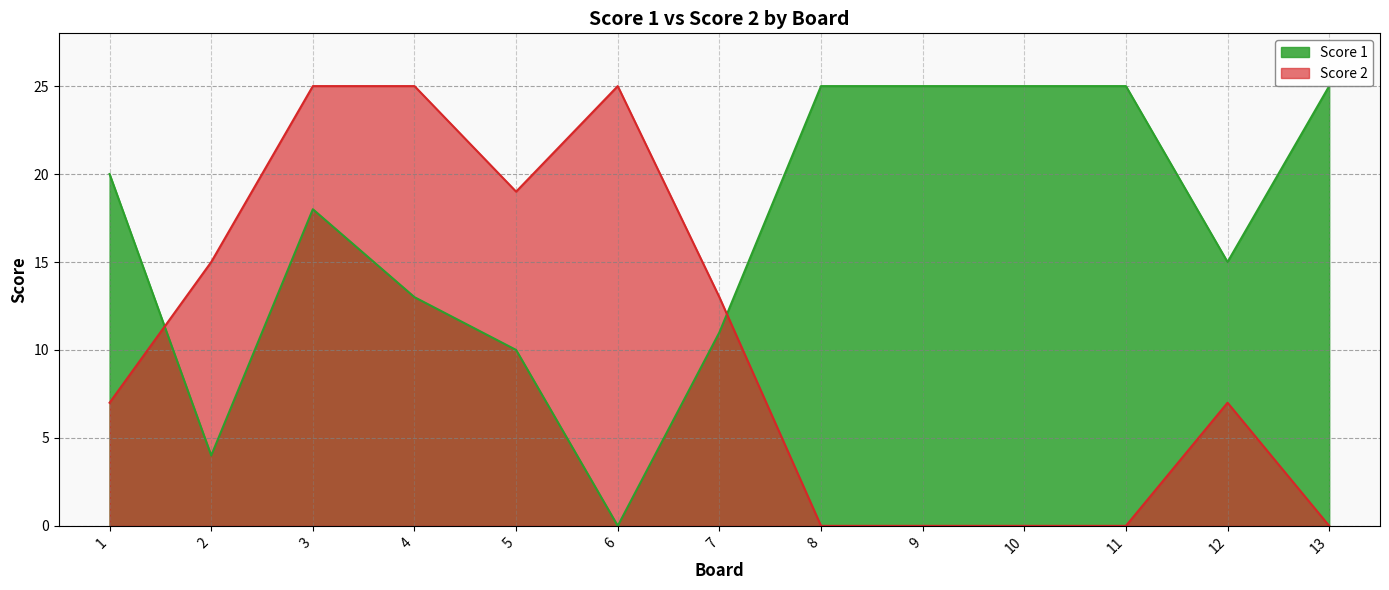

Rank the series by their maximum value, from highest to lowest.

Score 1, Score 2